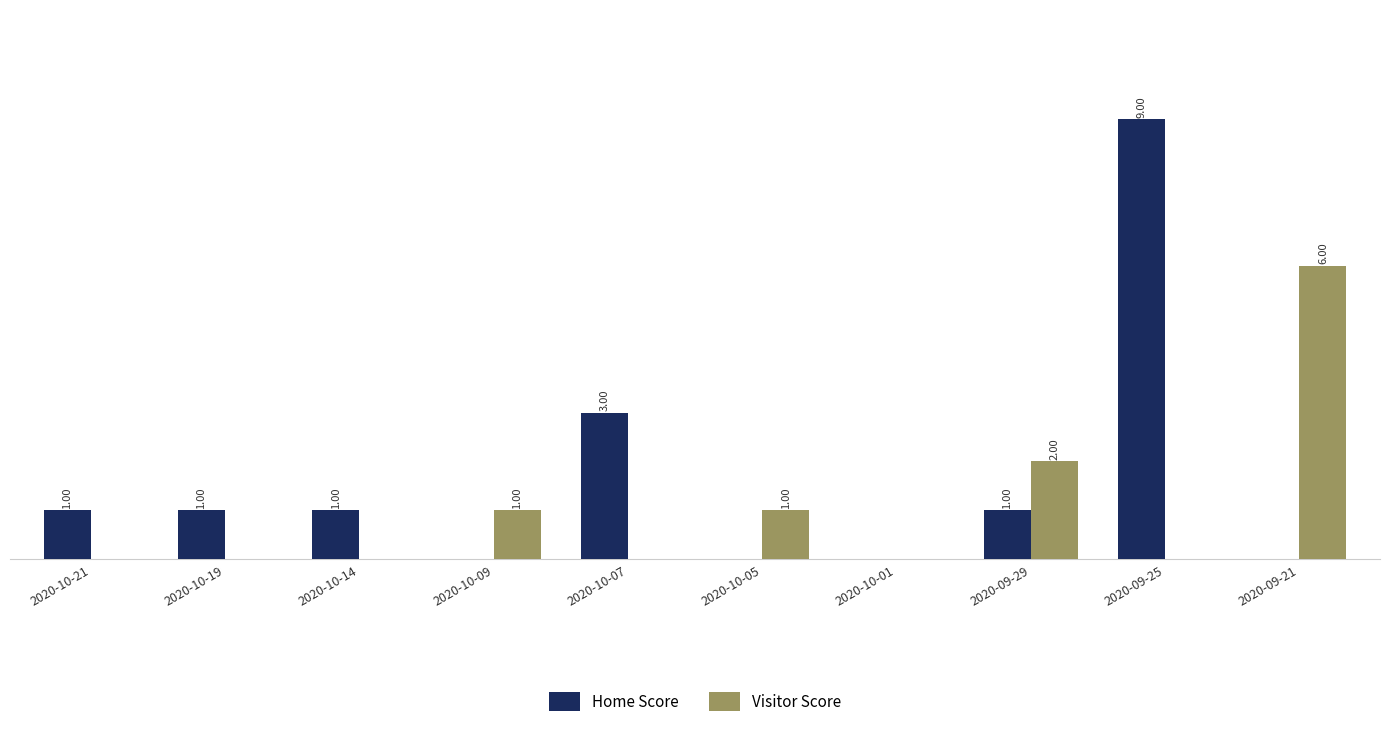

Which series has the largest total across all categories?

Home Score